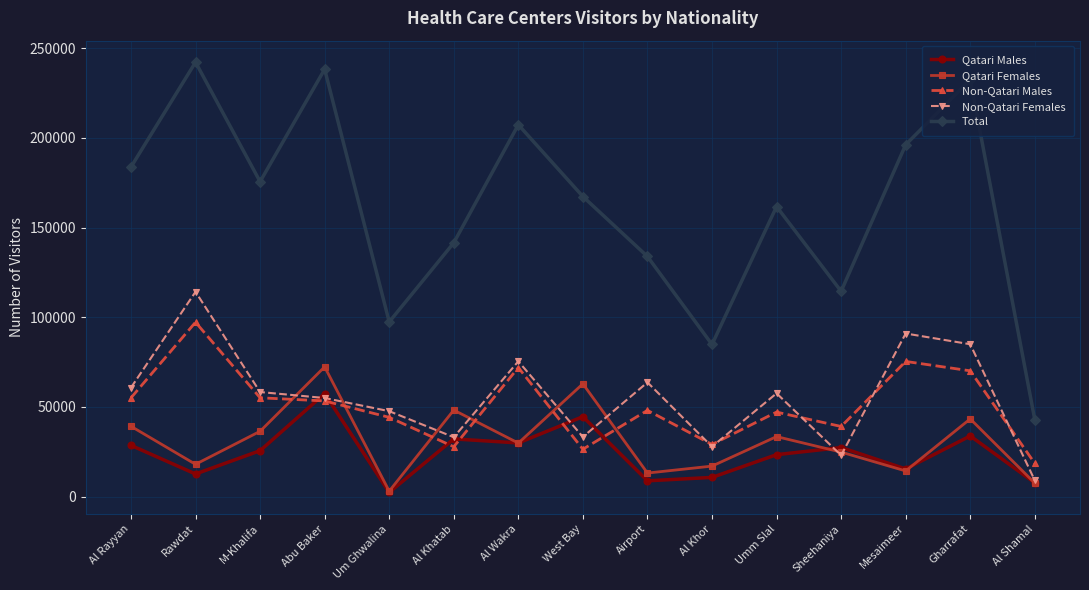

True or false: Qatari Males and Total cross at least once.

False